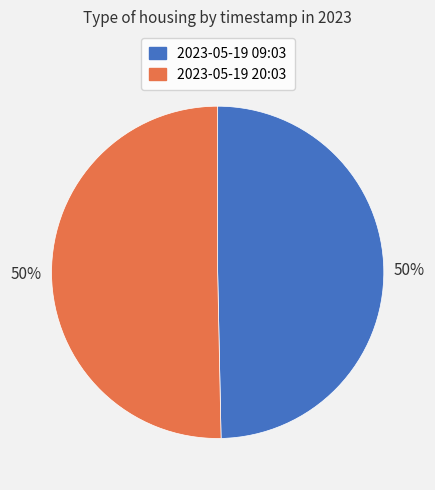

What percentage is the 2023-05-19 09:03 slice, to the nearest percent?

50%